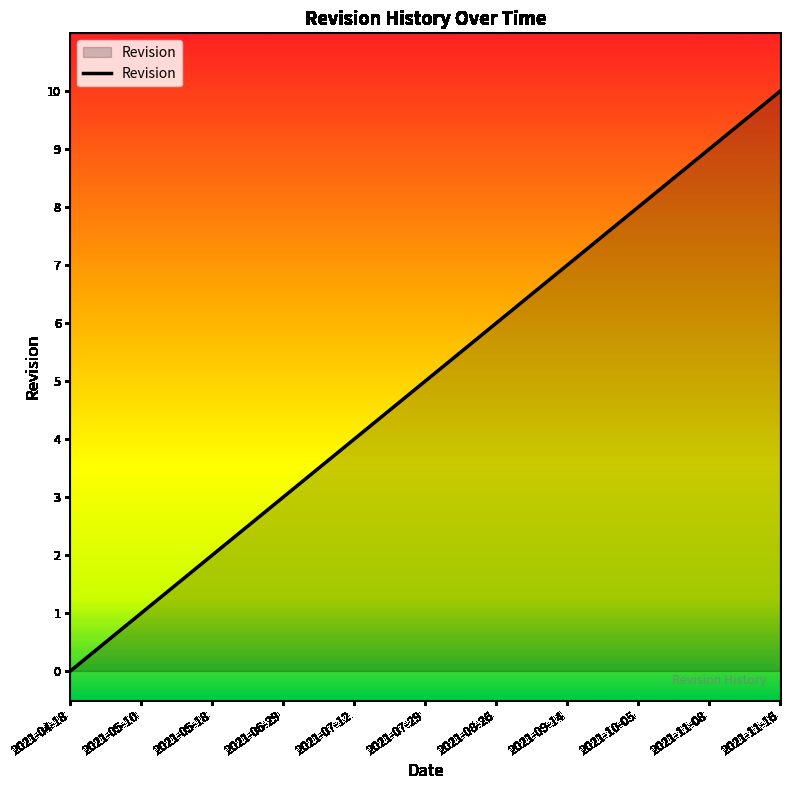

Which category has the lowest value across all series?

2021-04-18